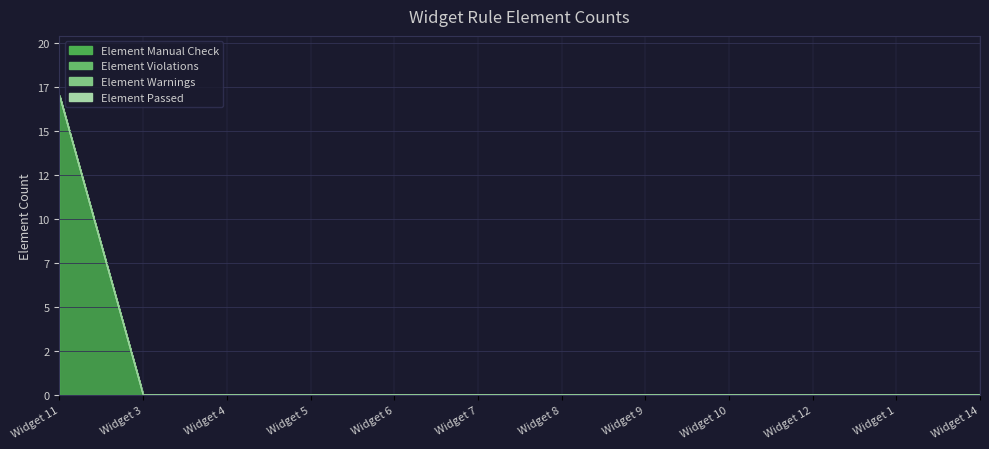

True or false: Element Passed and Element Warnings intersect in this chart.

False